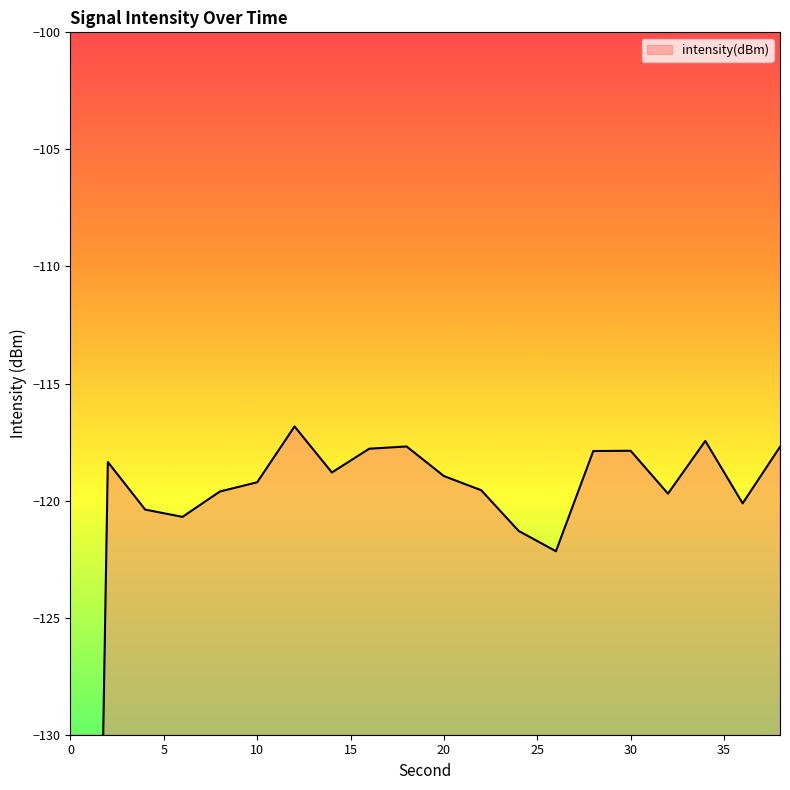

What is the approximate value at 6?

-120.7